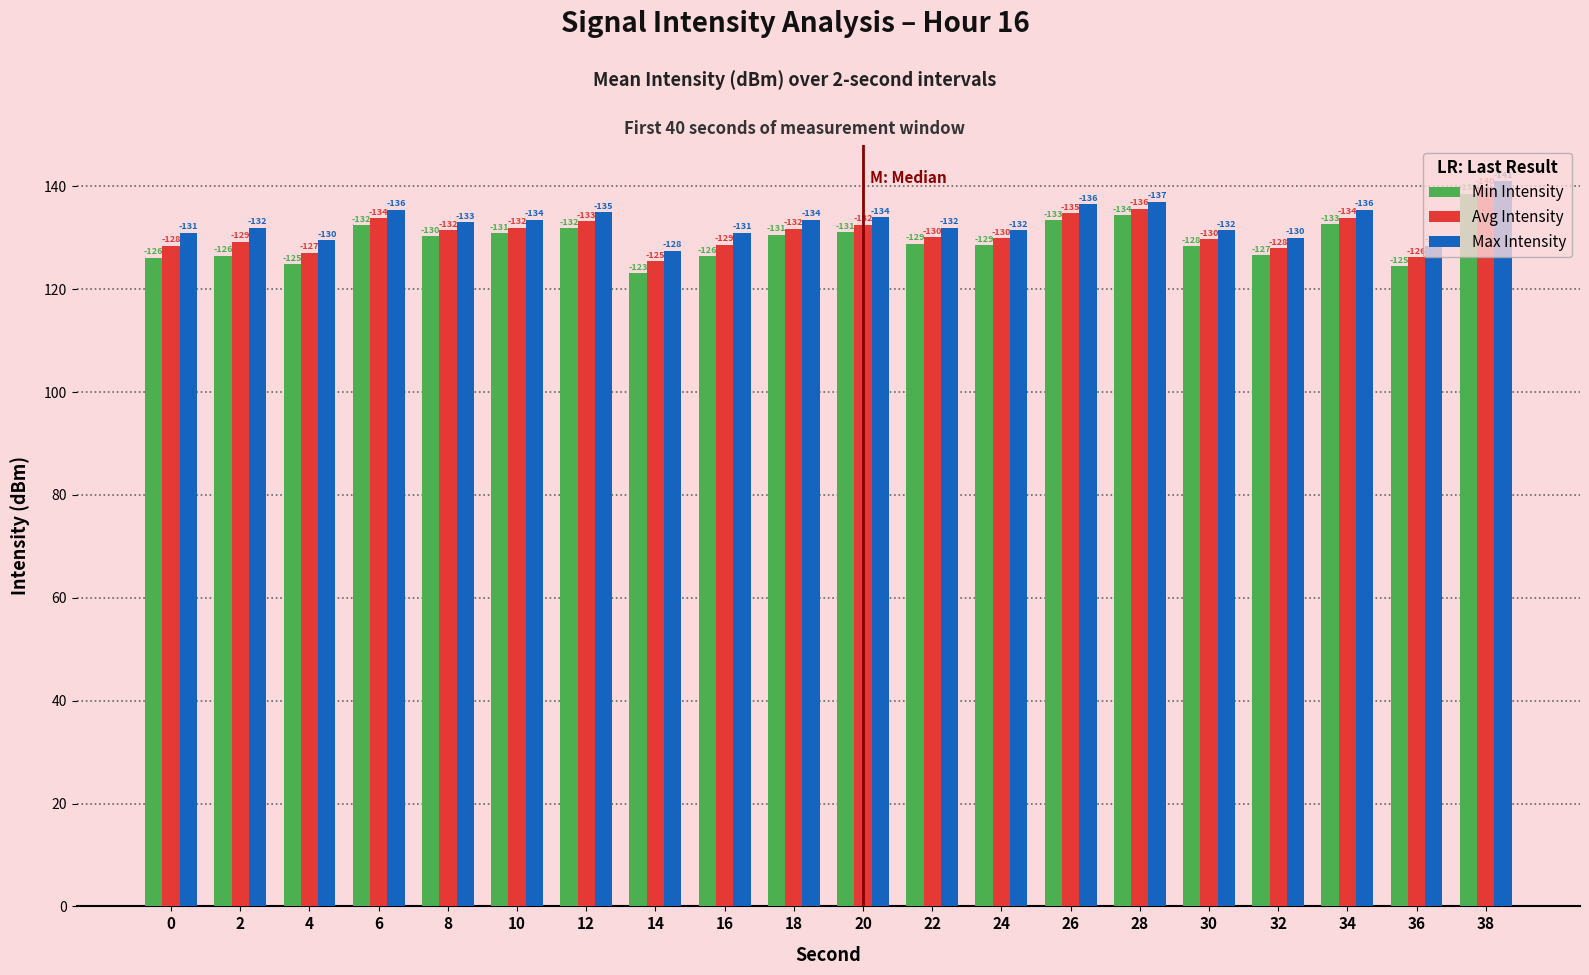

What is the value of the Min Intensity bar at the 19th from the left?

124.5